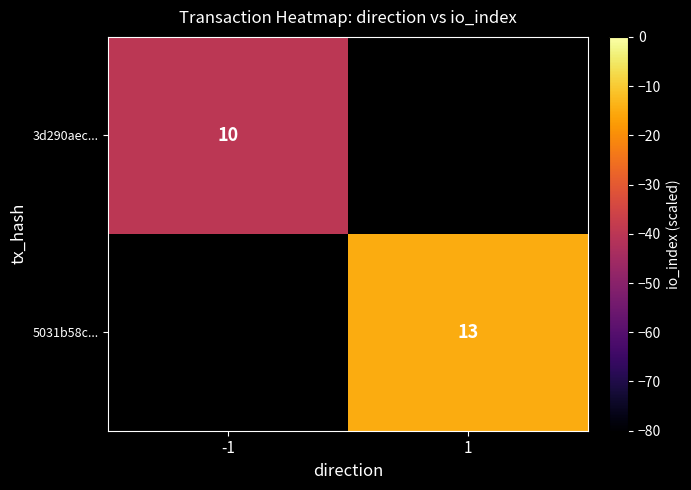

The 3d290aec... series shows 10 at -1. True or false?

True